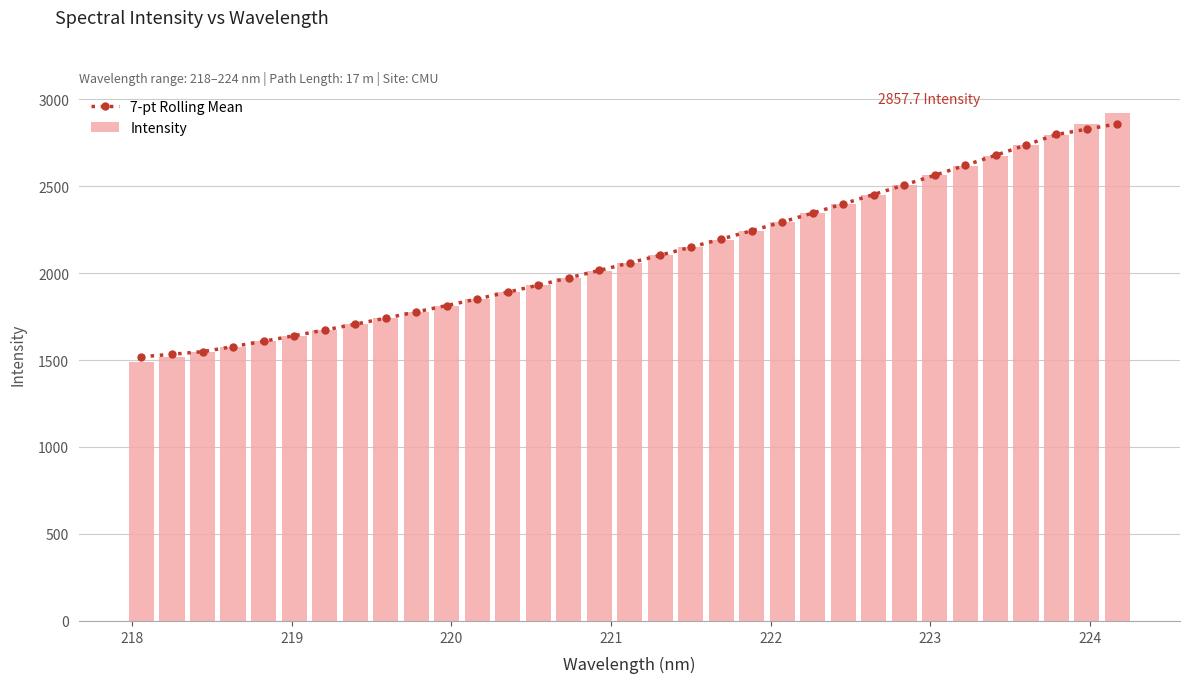

Which series has the largest range (max minus min)?

Intensity